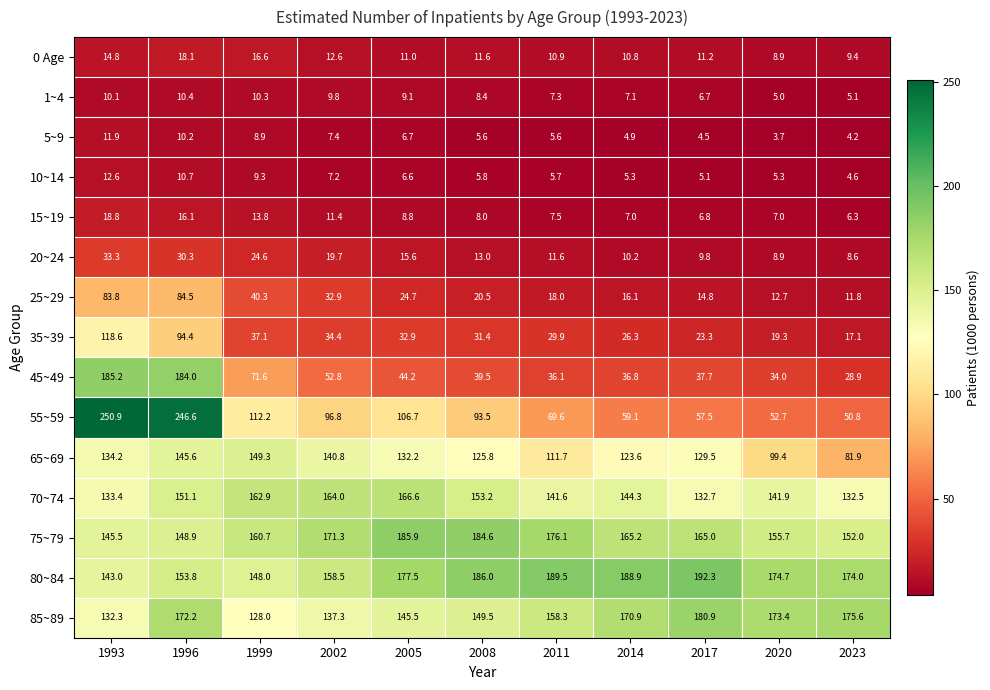

Is it true that 70~74 equals 153.2 at 2008?

True